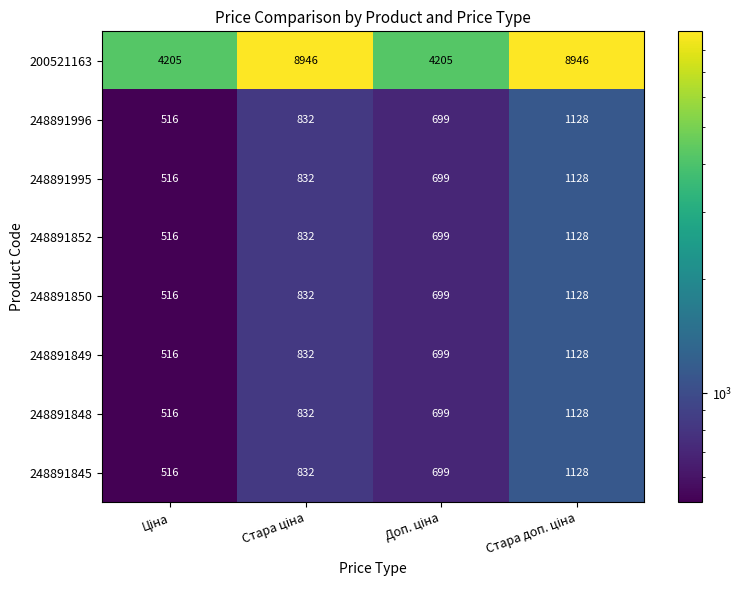

What is the average value of the 200521163 series?

6576